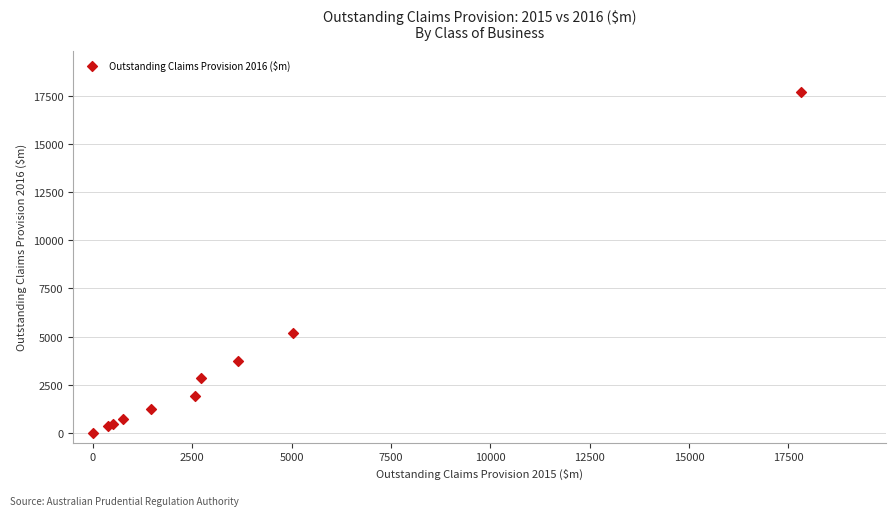

What Y value in the scatter plot is closest to 8856?

5190.8